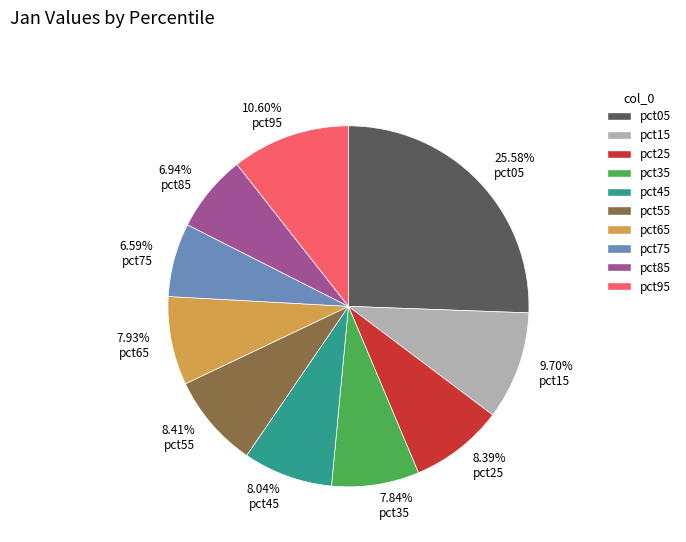

Which has a higher value, 6.59% pct75 or 25.58% pct05?

25.58% pct05